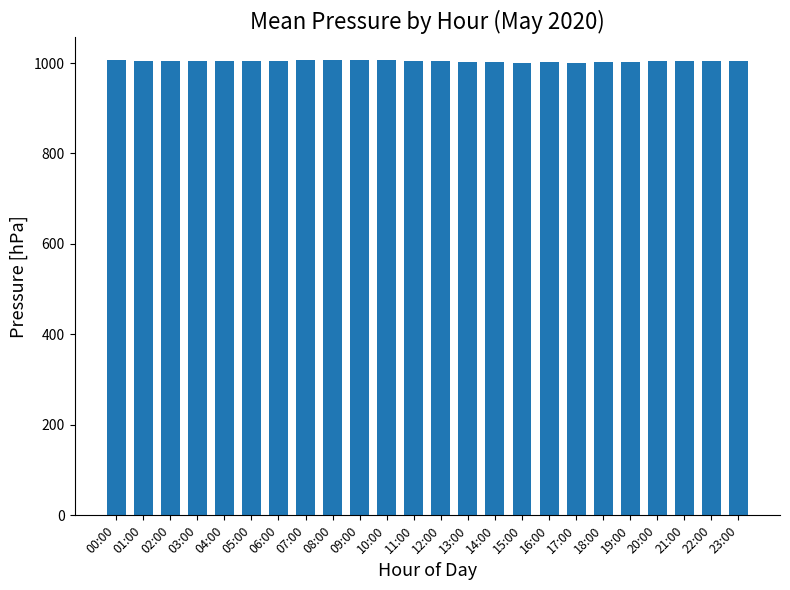

What is the approximate value at 07:00?

1005.7